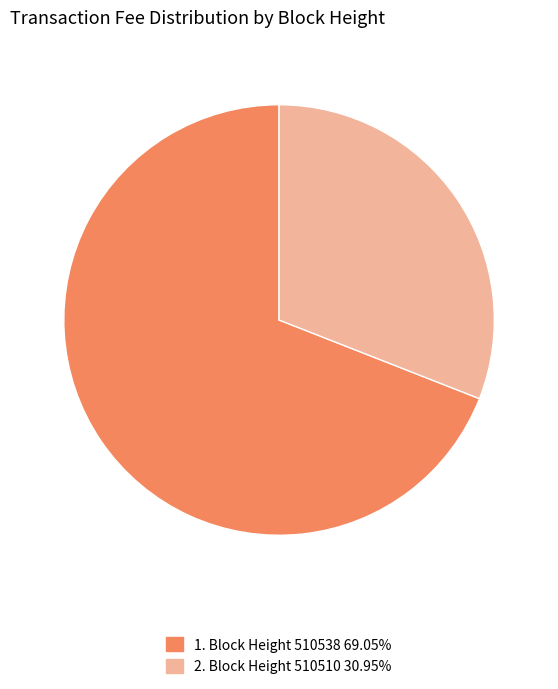

Is there any slice that represents more than half of the pie?

Yes